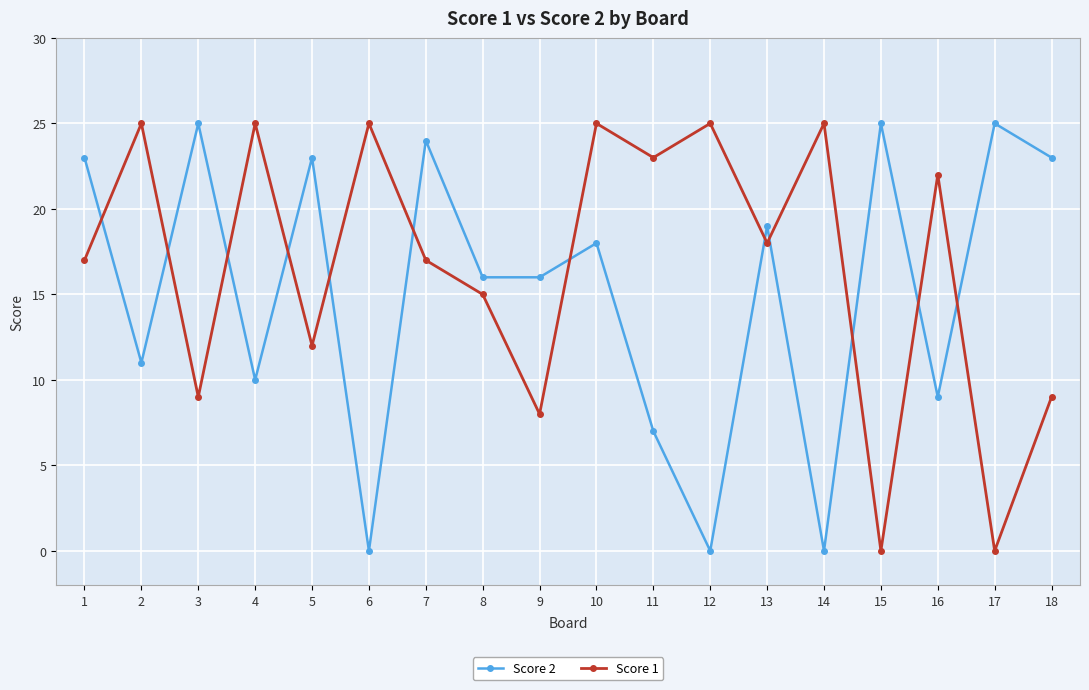

How many lines are shown in the chart?

2